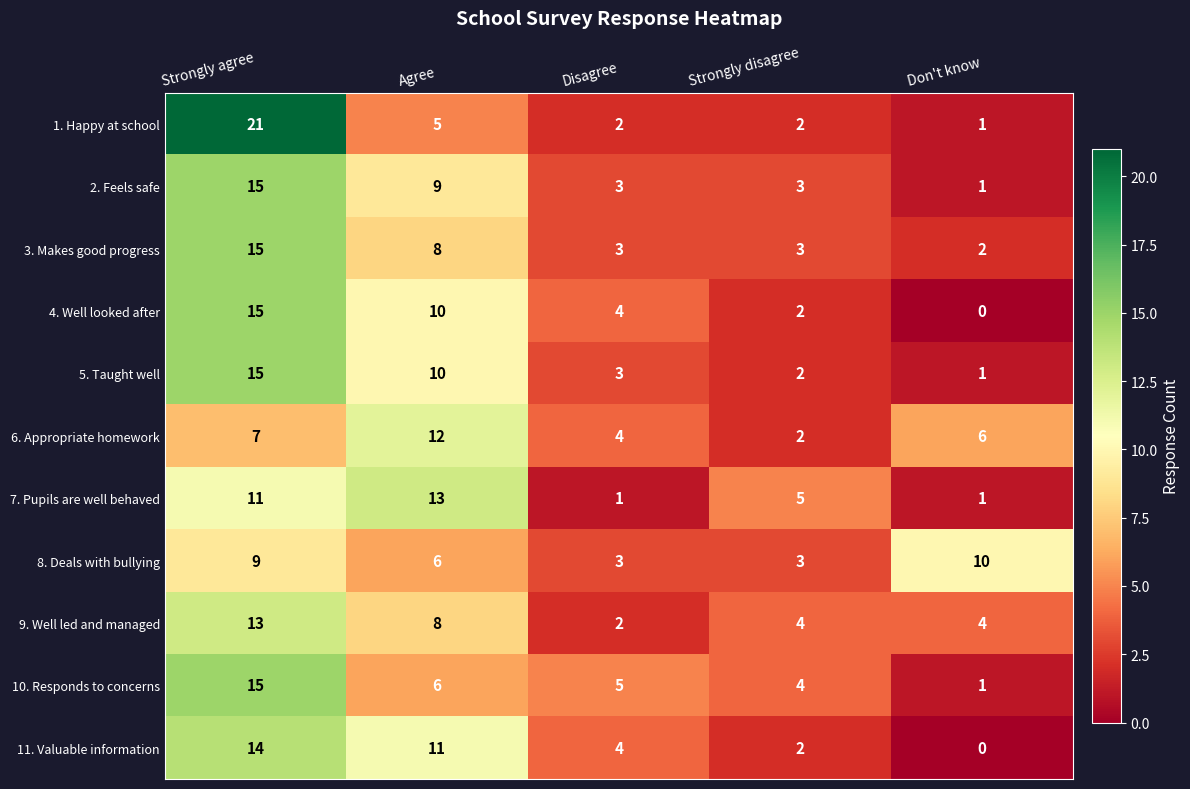

How many series are shown in this chart?

11